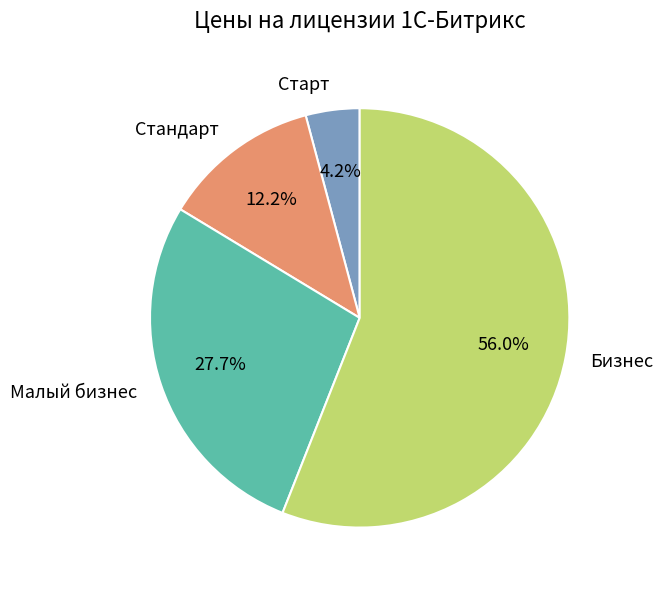

To the nearest percent, what is the difference between the largest and smallest slice percentages?

52%